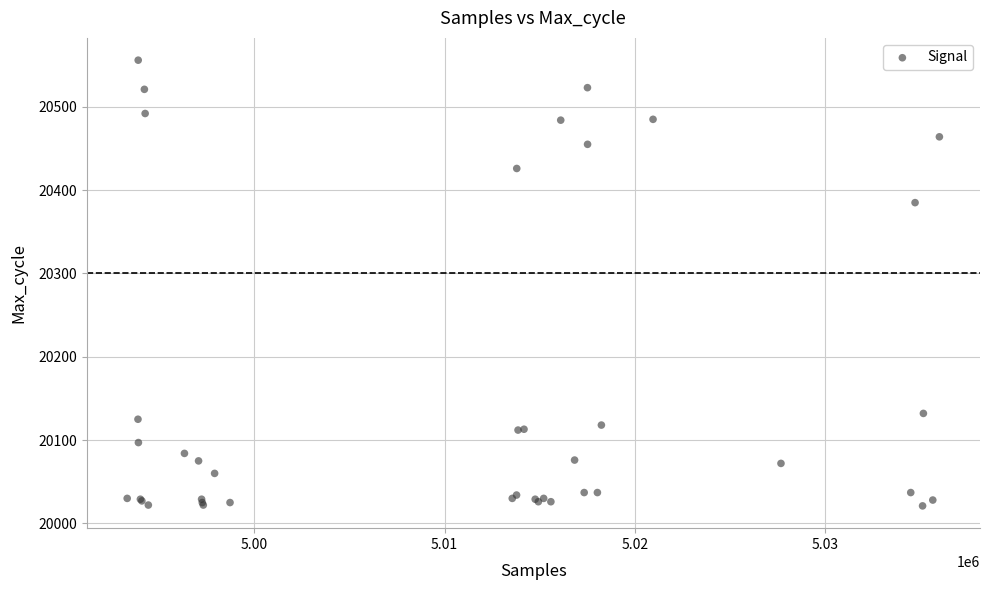

What Y value in the scatter plot is closest to 20288?

20385